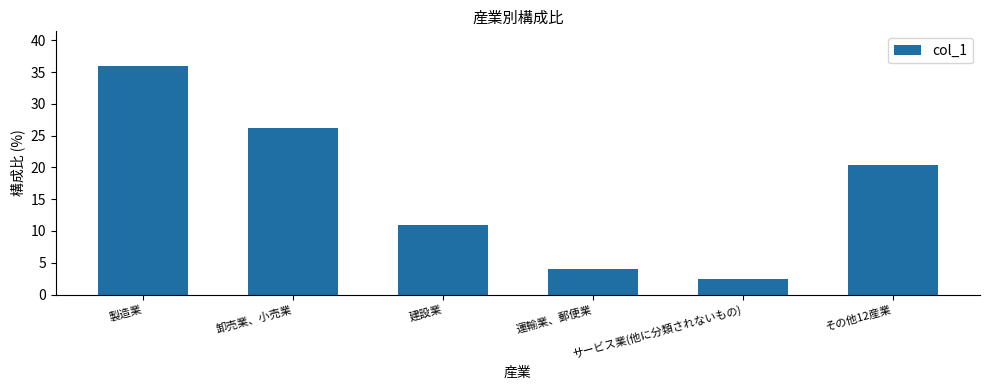

What position from the right is その他12産業?

1